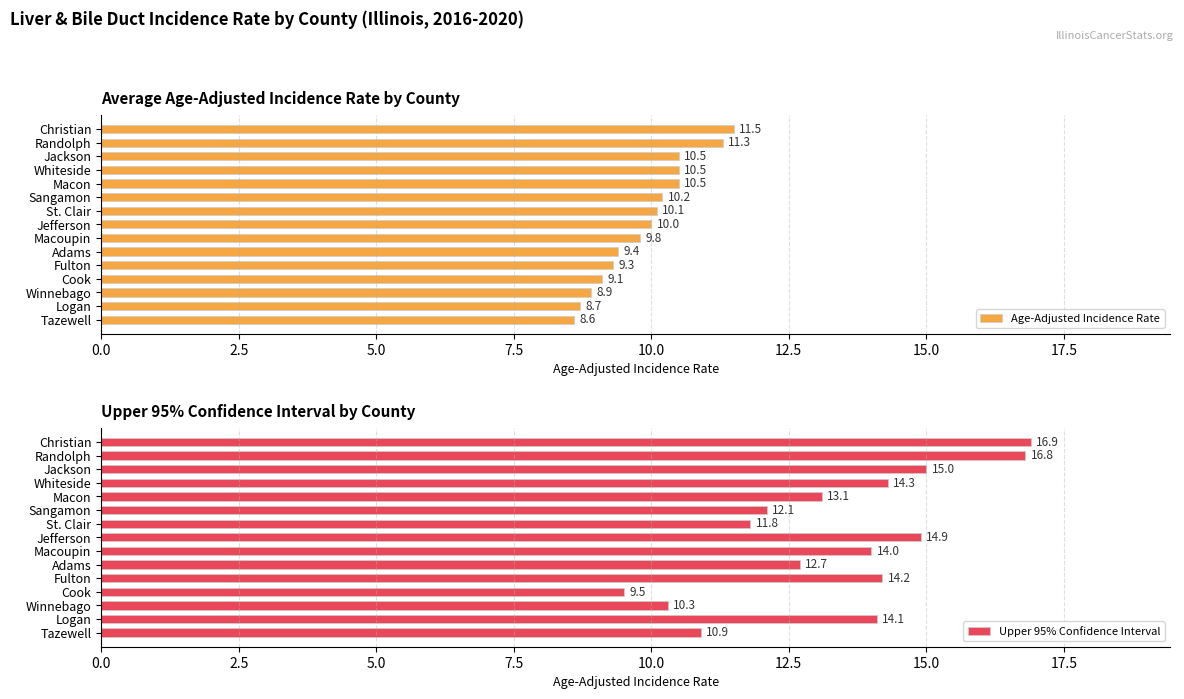

What are all the series names shown in the legend?

Age-Adjusted Incidence Rate, Upper 95% Confidence Interval